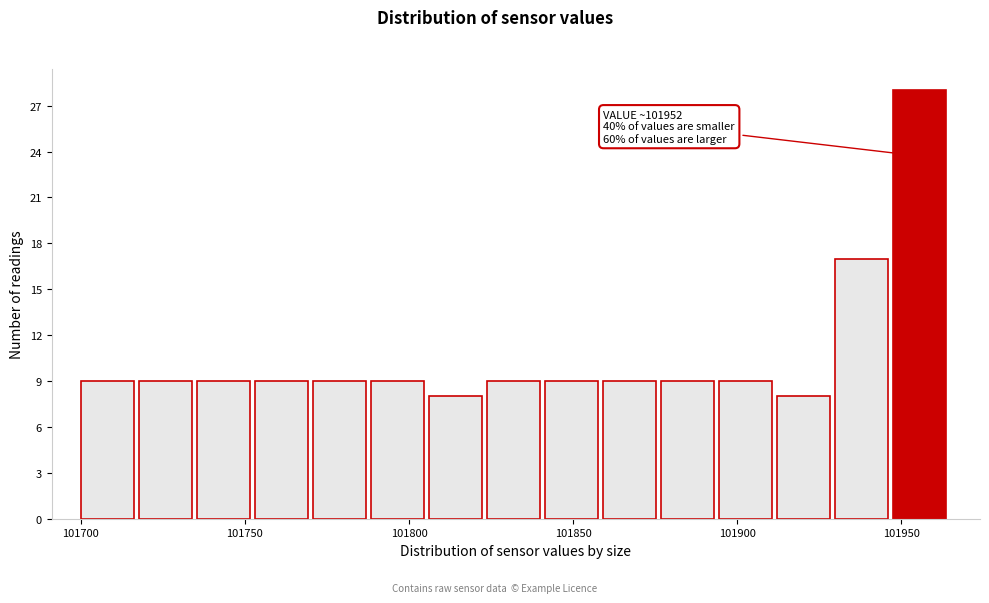

Read against the x-axis, roughly where is the centre of the tallest bar?

101955